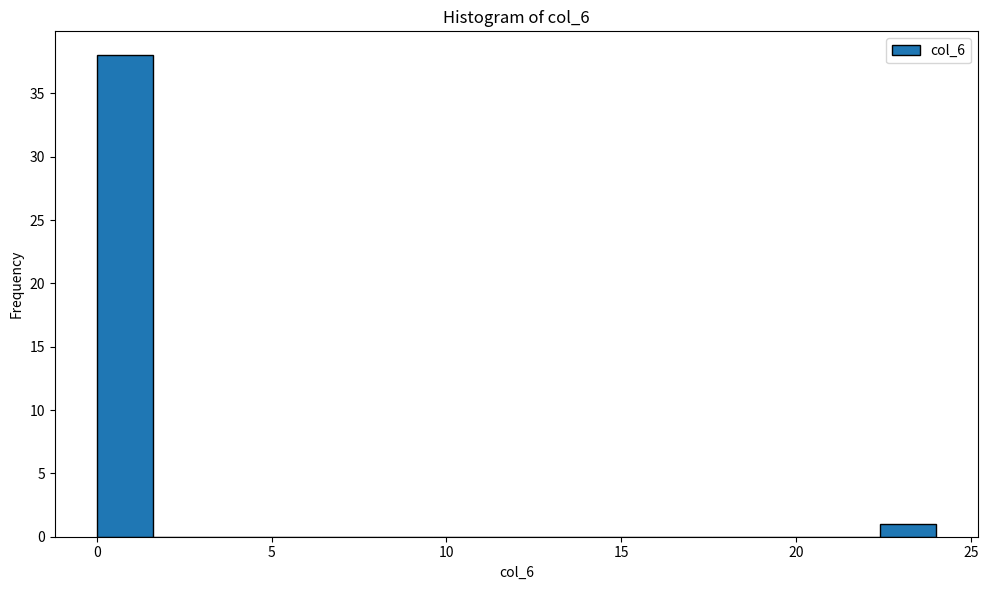

Read against the x-axis, roughly where is the centre of the tallest bar?

1.0